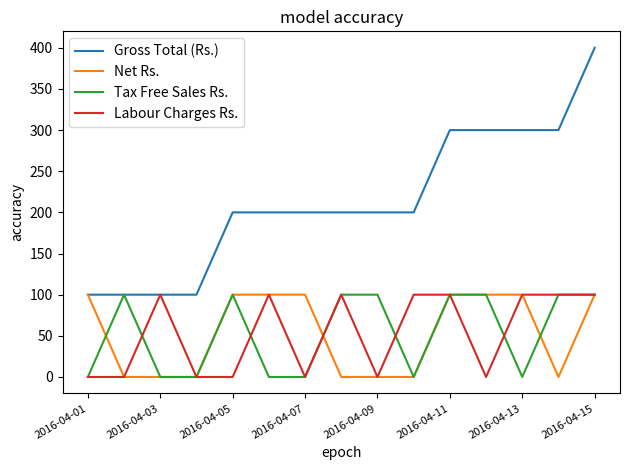

Which series has the widest spread of values?

Gross Total (Rs.)